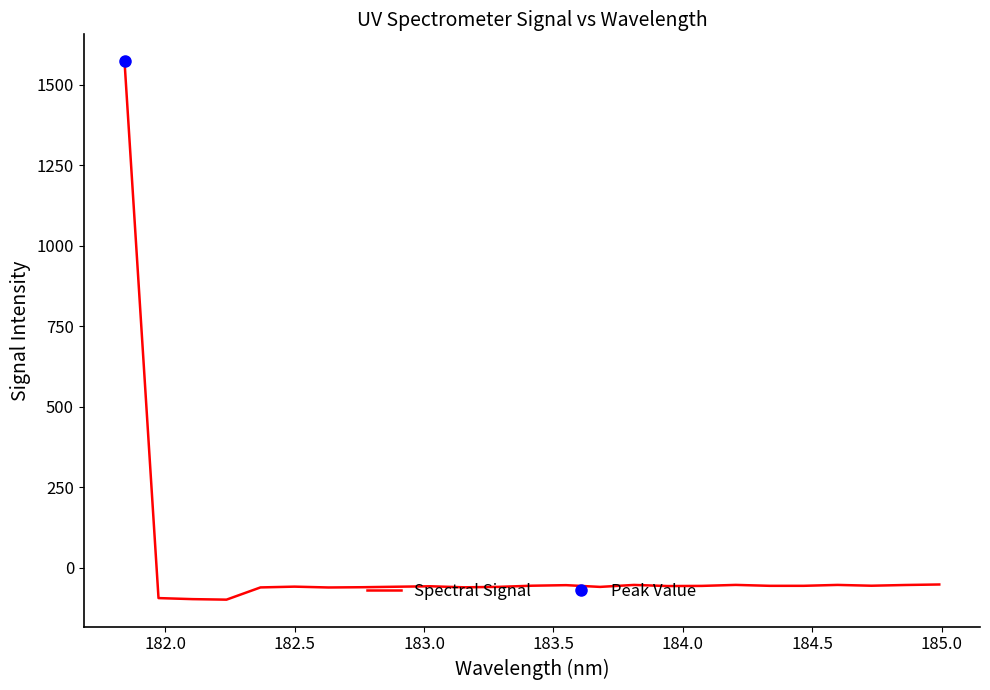

What is the highest value of the Spectral Signal series?

1572.1